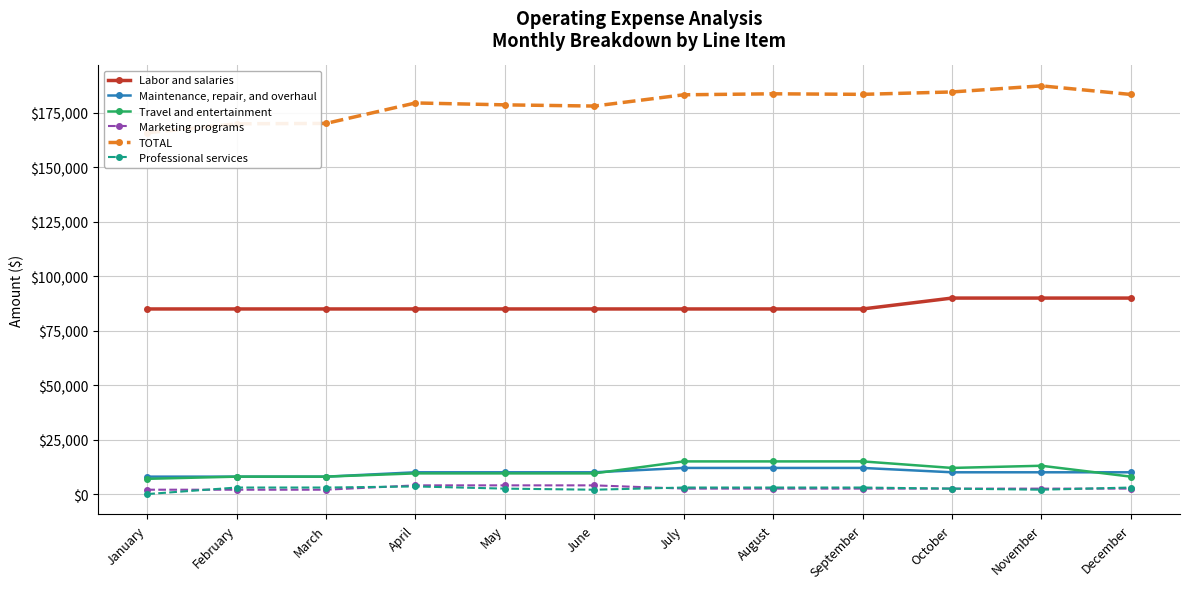

Which series has the largest range (max minus min)?

TOTAL